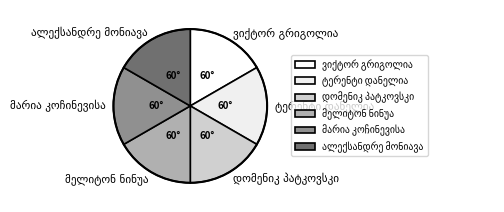

Does any single category account for the majority?

No